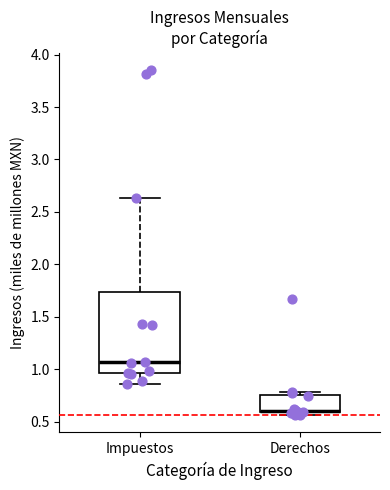

Where is the upper edge of the box for Derechos on the y-axis? The values are not printed on the chart, so give them approximately, as read against the axis.

0.75